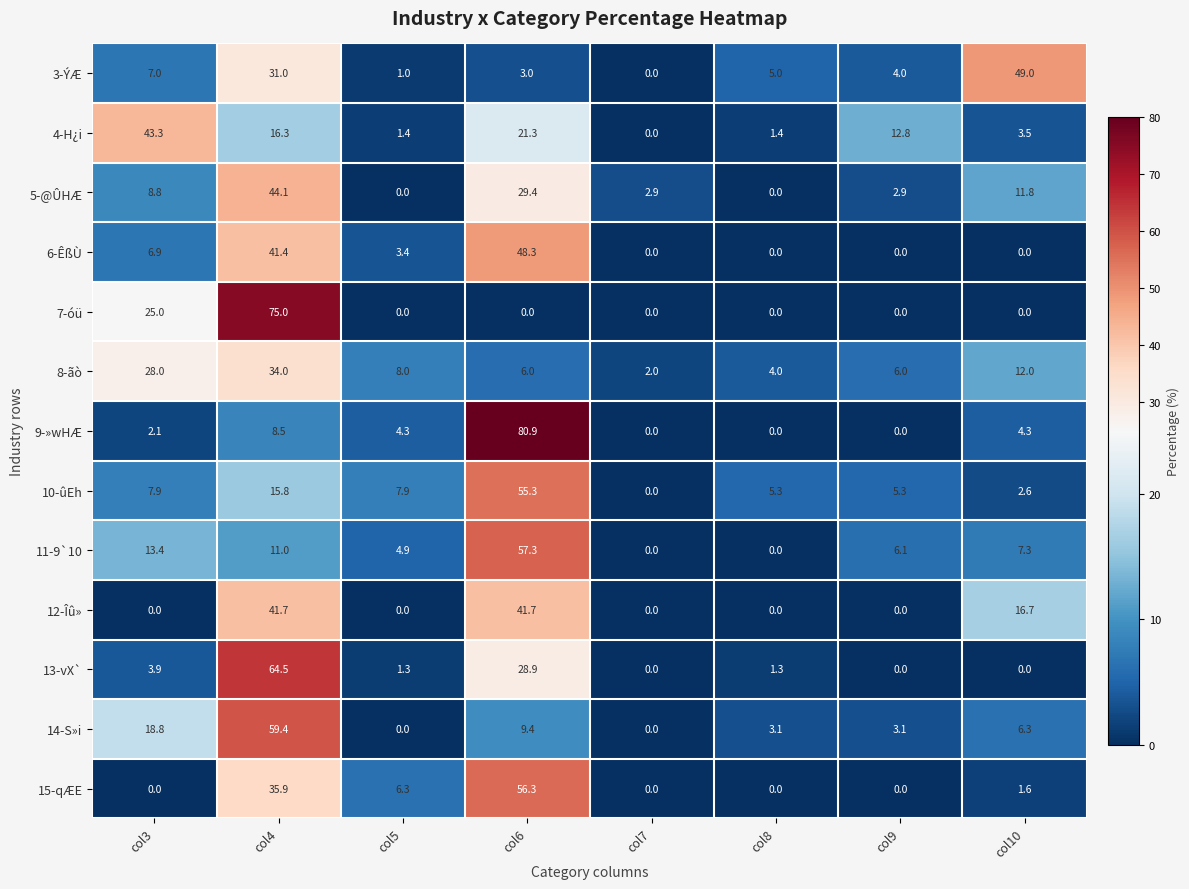

List the series in order of their peak value, lowest first.

8-ãò, 12-Îû», 4-H¿i, 5-@ÛHÆ, 6-ÊßÙ, 3-ÝÆ, 10-ûEh, 15-qÆE, 11-9`10, 14-S»i, 13-vX`, 7-óü, 9-»wHÆ